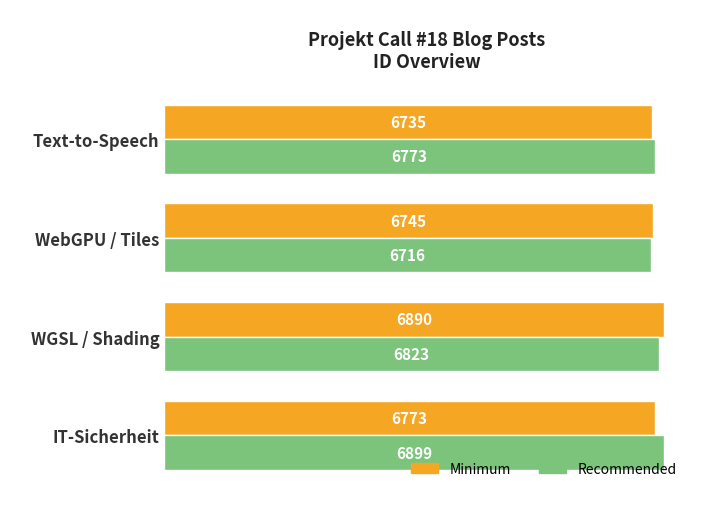

What is the average value of the Minimum series?

6786